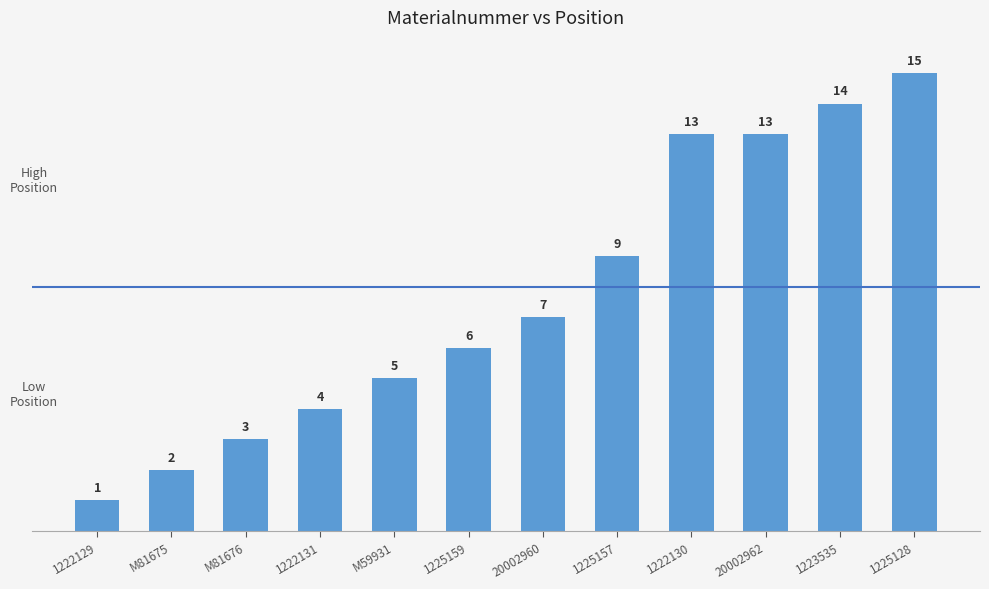

Where is the data nearest to the value 8?

20002960